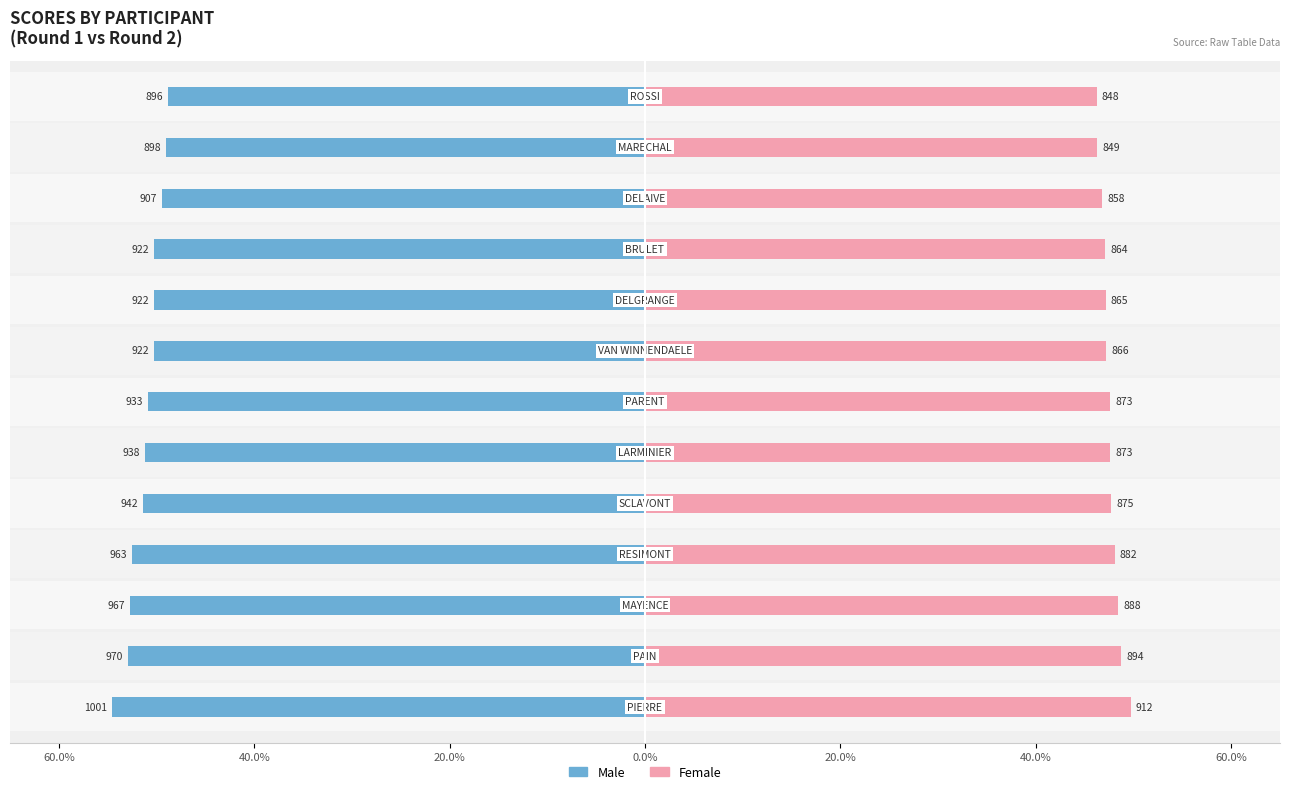

What is the difference between the second highest and second lowest values in the Female series?

2.5